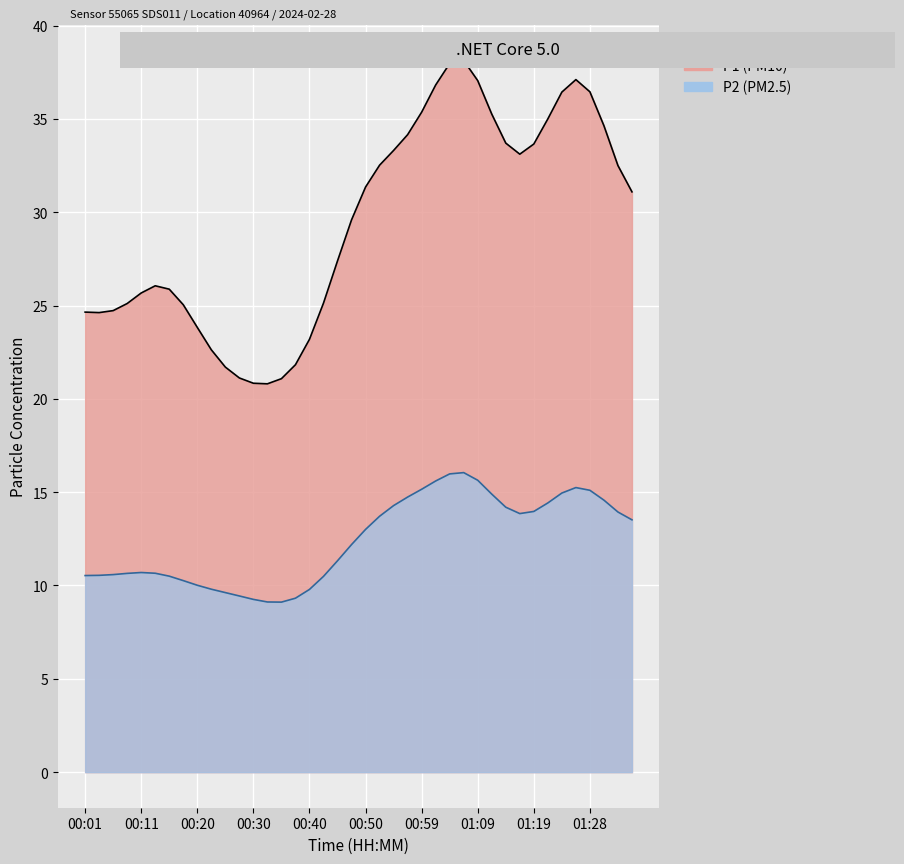

Between 01:33 and 01:28, which is larger?

01:28